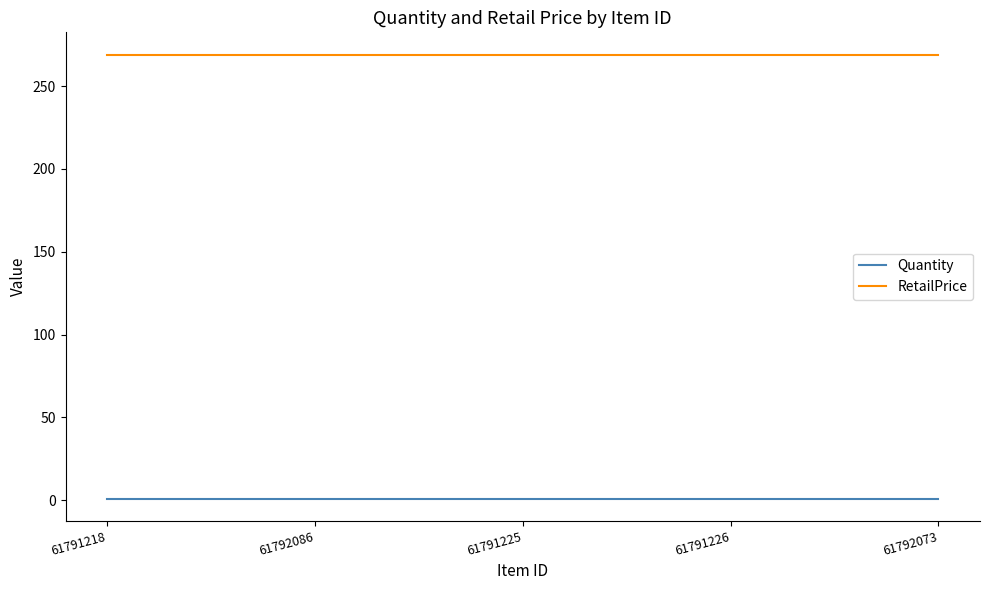

True or false: Quantity has more than 2 interior local peaks.

False